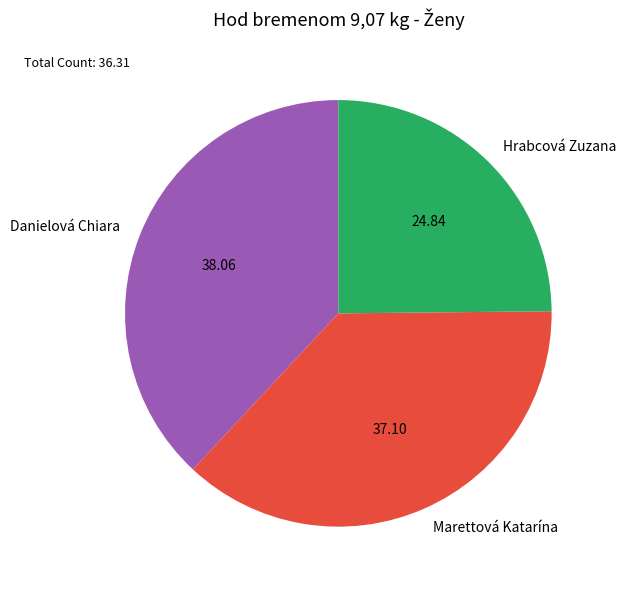

What is the largest slice in the pie chart?

Danielová Chiara